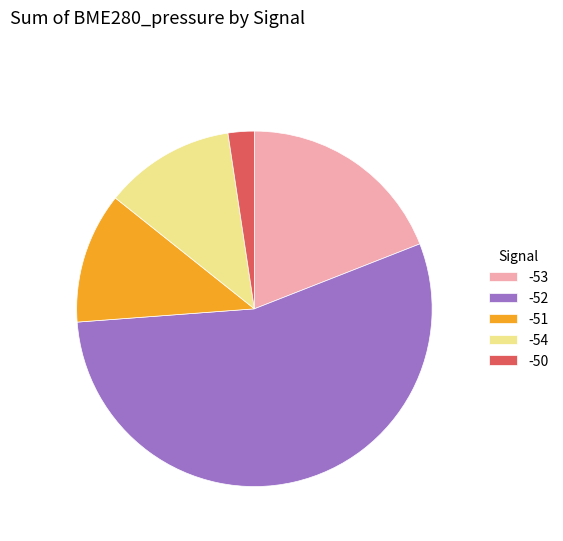

Is the sum of -50 and -52 greater than half?

Yes